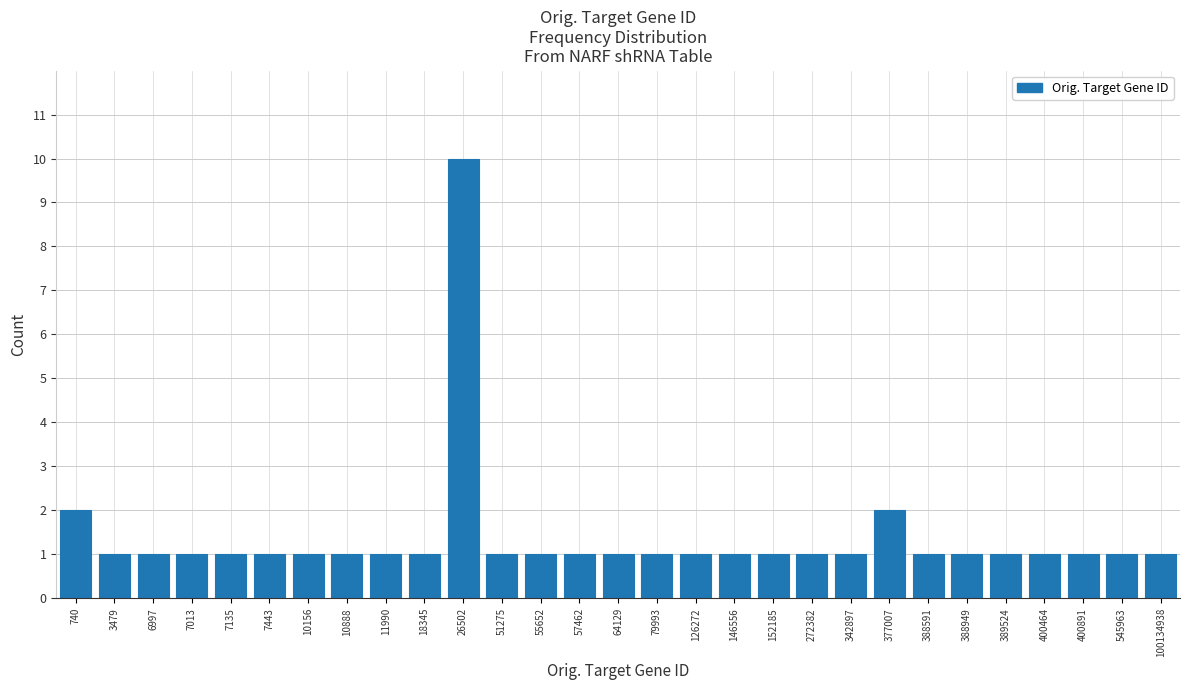

Reading left to right, extract all data points from this chart.

2	1	1	1	1	1	1	1	1	1	10	1	1	1	1	1	1	1	1	1	1	2	1	1	1	1	1	1	1